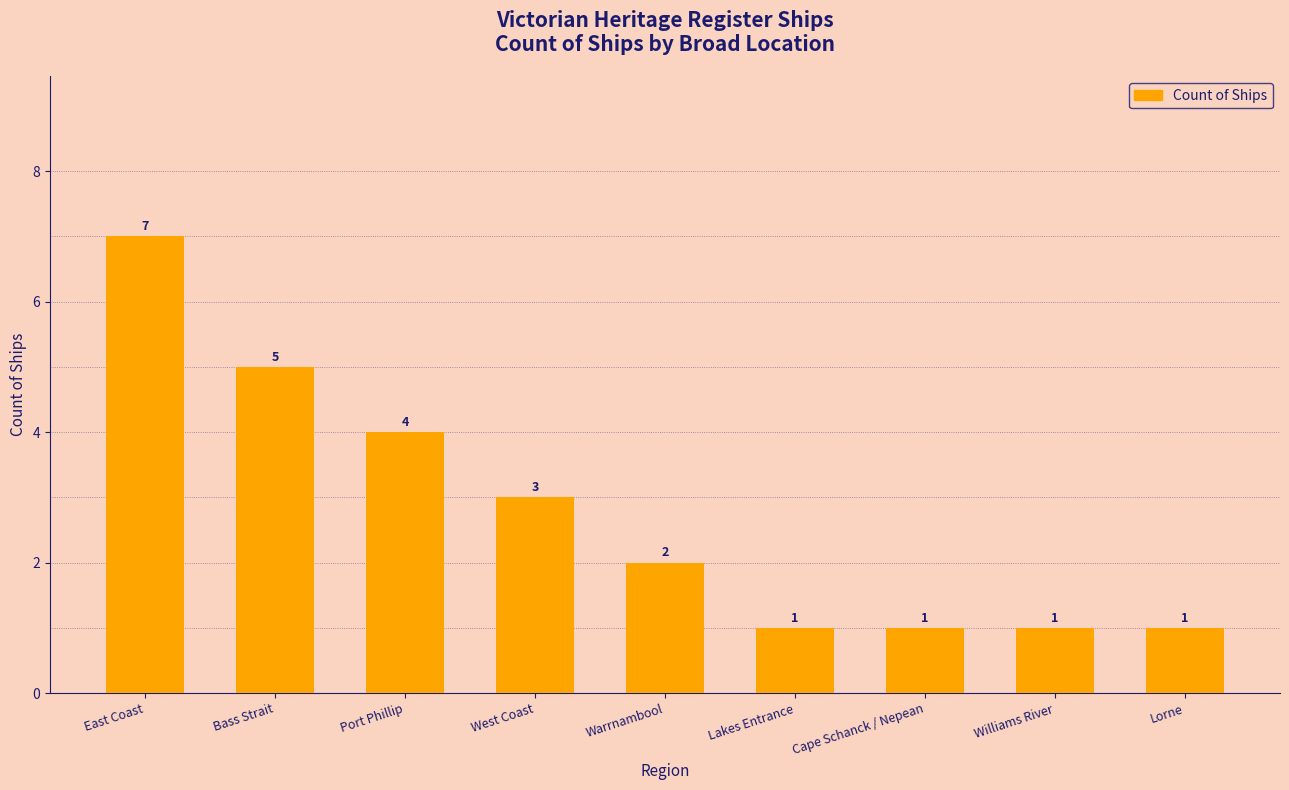

Which category has the highest value across all series?

East Coast